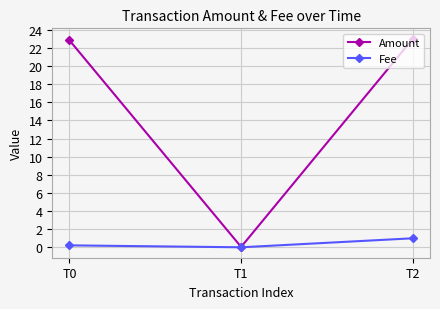

What is the sum of the Amount values at T1 and T2?

23.1